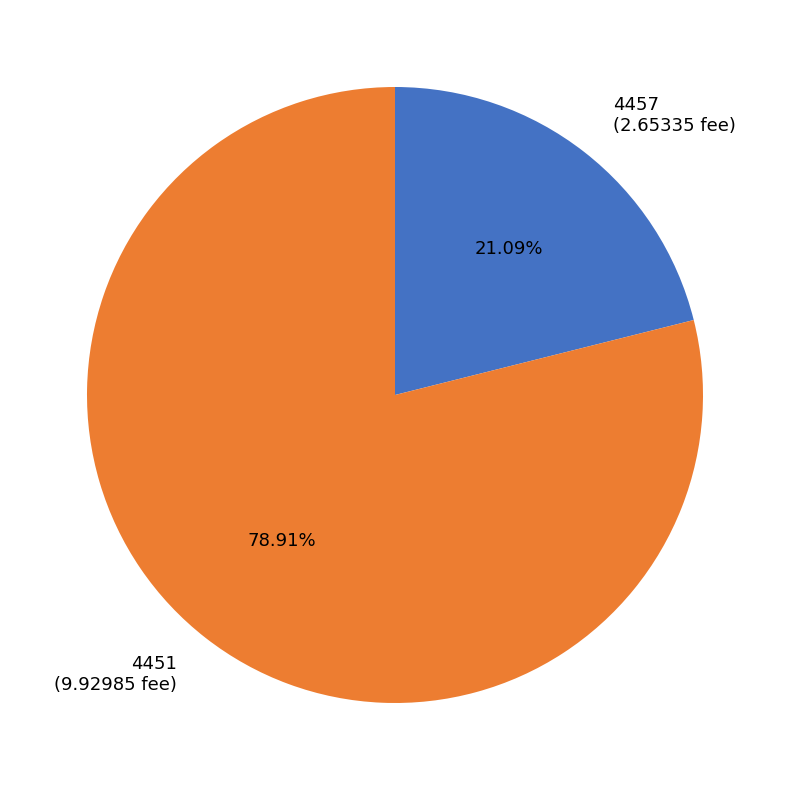

What portion of the pie excludes 4457?

78.9%